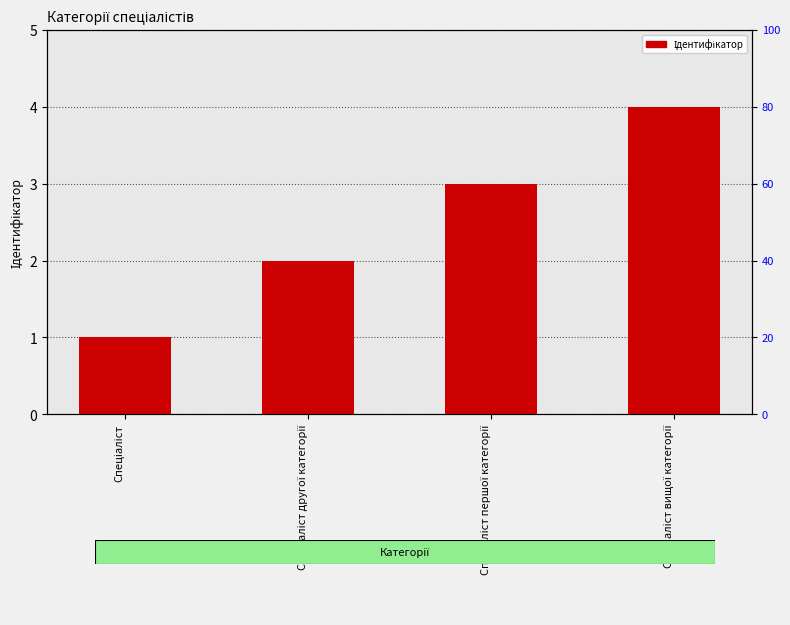

Which category has the highest value across all series?

Спеціаліст вищої категорії